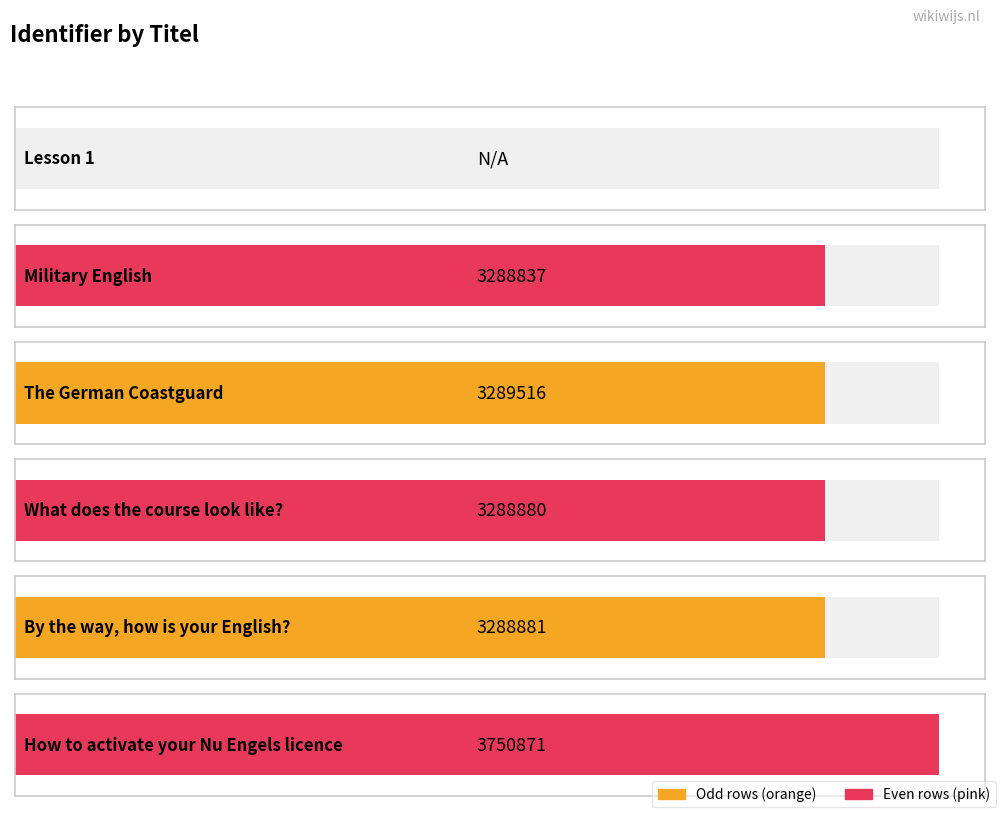

Which label corresponds to the largest value in the chart?

How to activate your Nu Engels licence